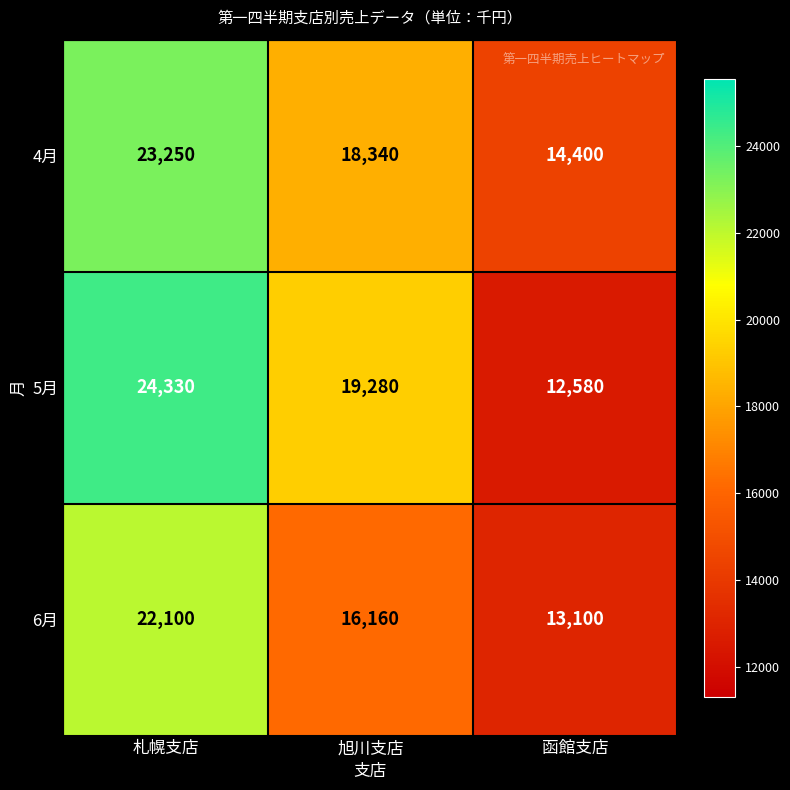

What is the difference between the highest and lowest values at 函館支店?

1820